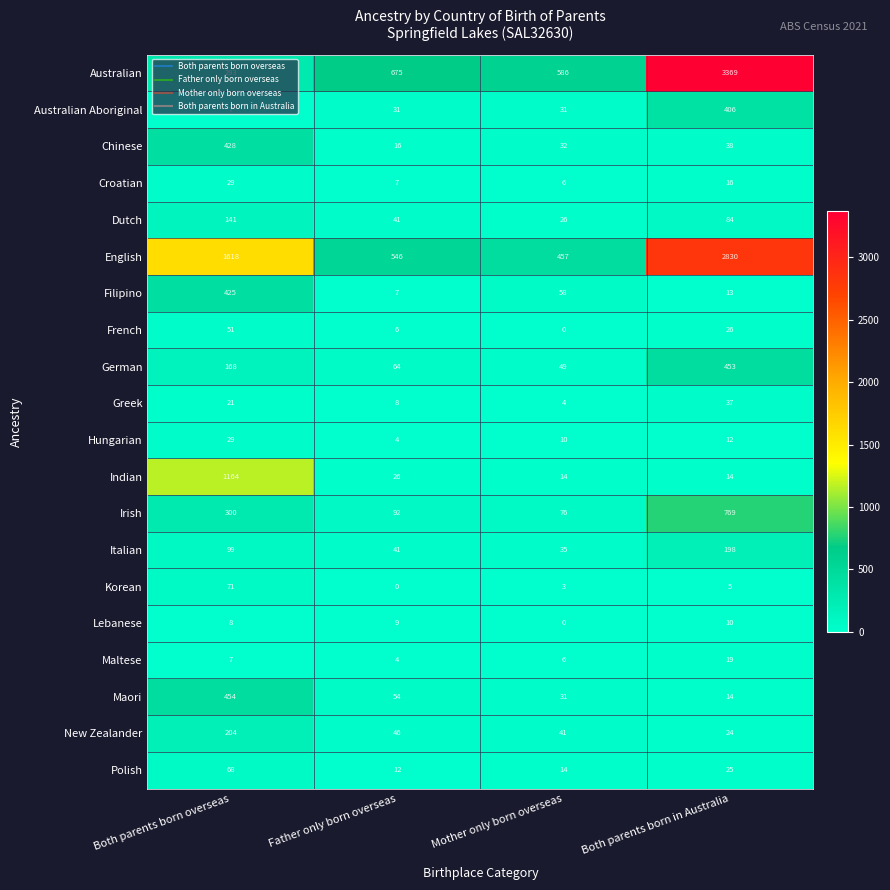

What is the difference between the Lebanese values at Mother only born overseas and Father only born overseas?

9